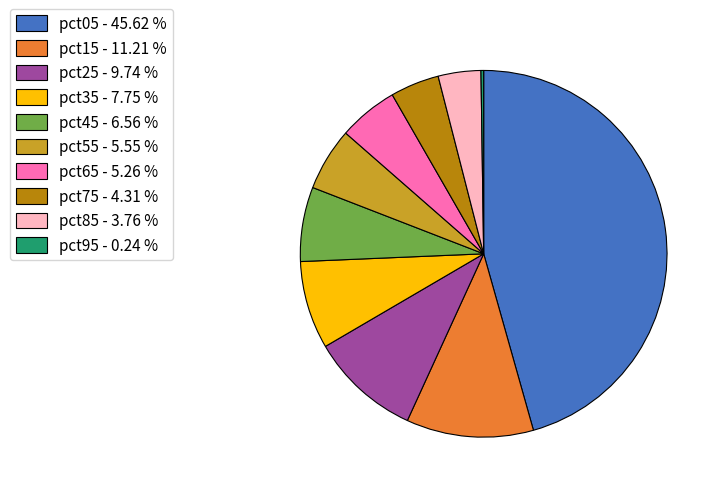

What is the largest slice in the pie chart?

pct05